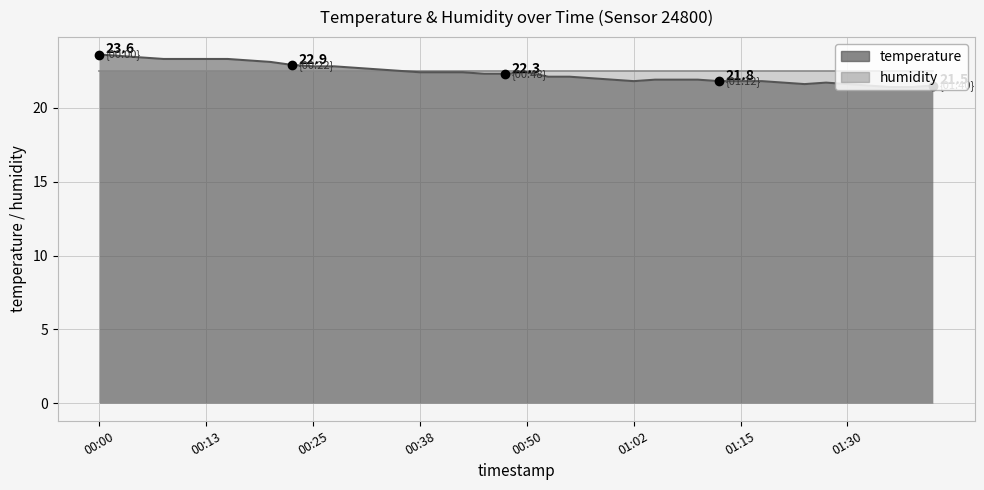

What is the ratio of the value at 00:55 to the value at 00:30?

1.0